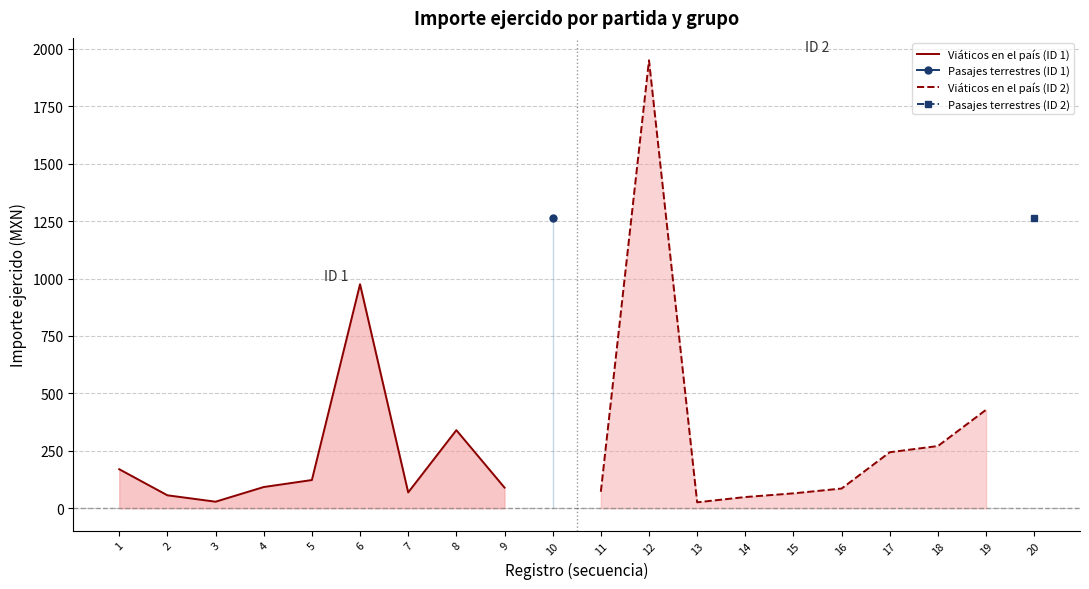

Does the chart have visible grid lines?

Yes